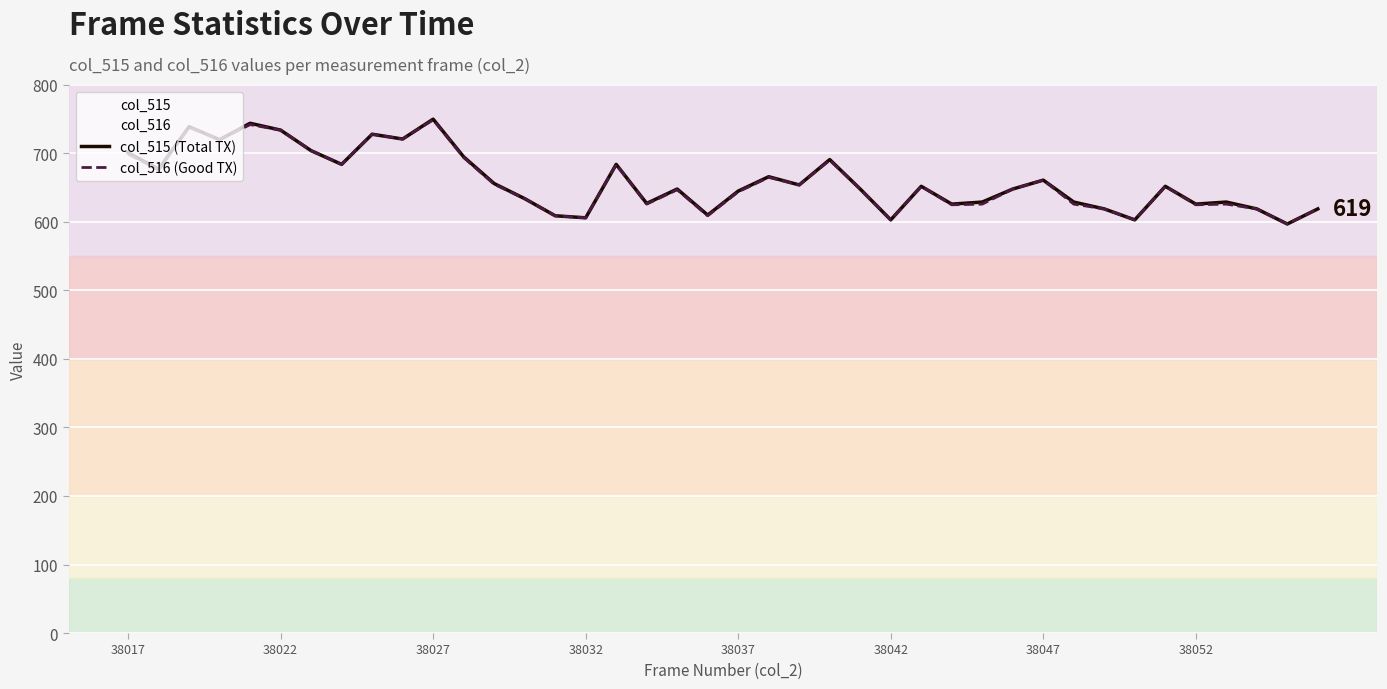

Which series has the largest total across all categories?

col_515 (Total TX)